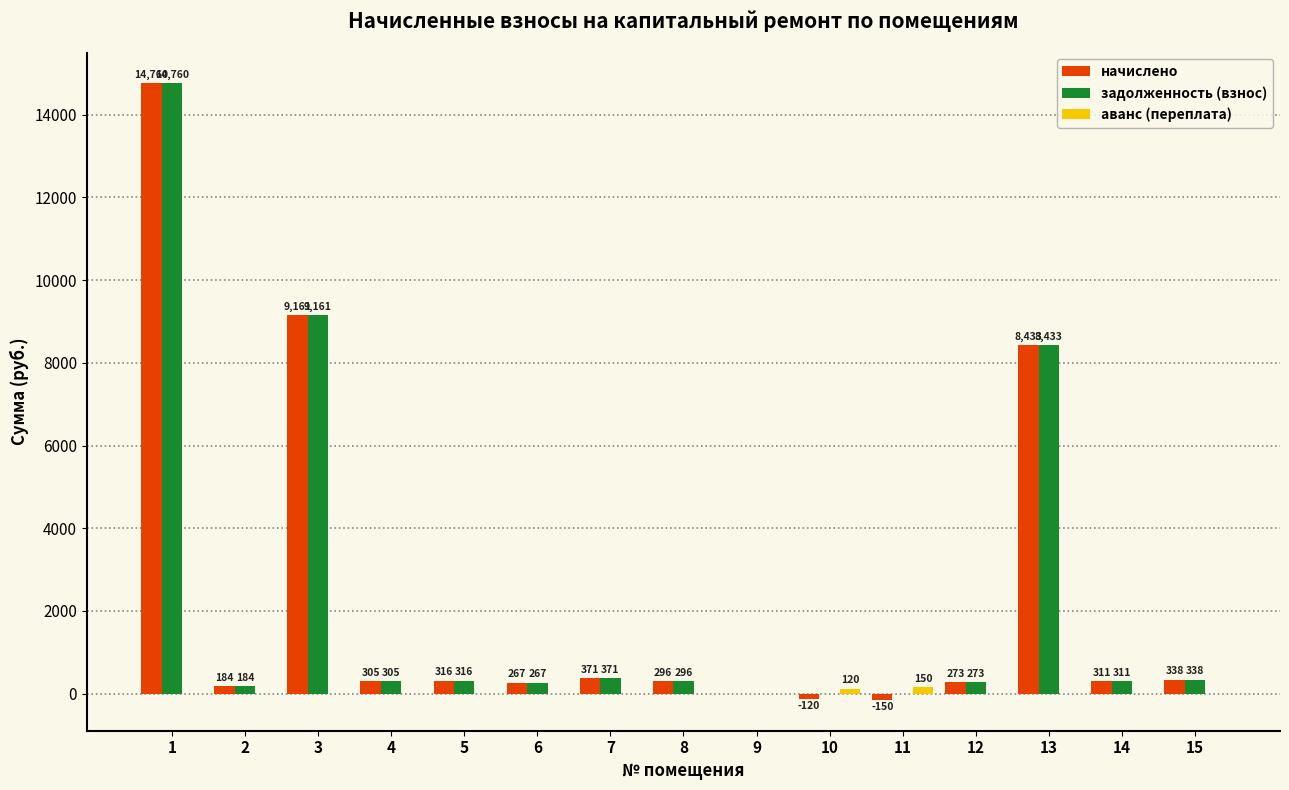

True or false: задолженность (взнос) has a value of 304.8 at 4.

True